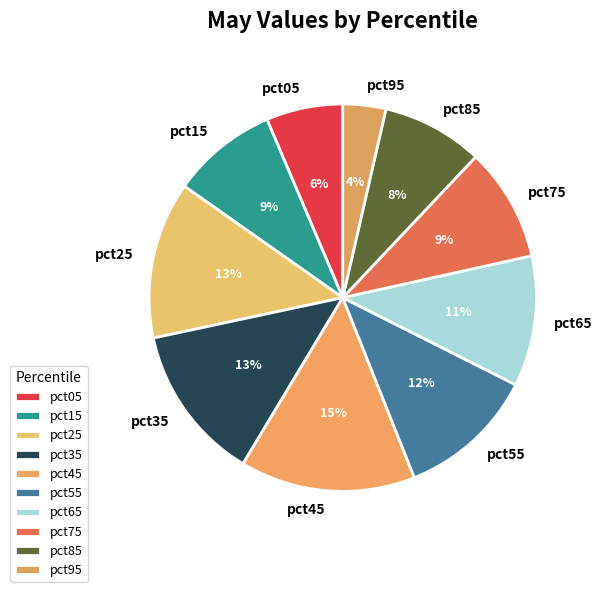

Which has a higher value, pct65 or pct85?

pct65